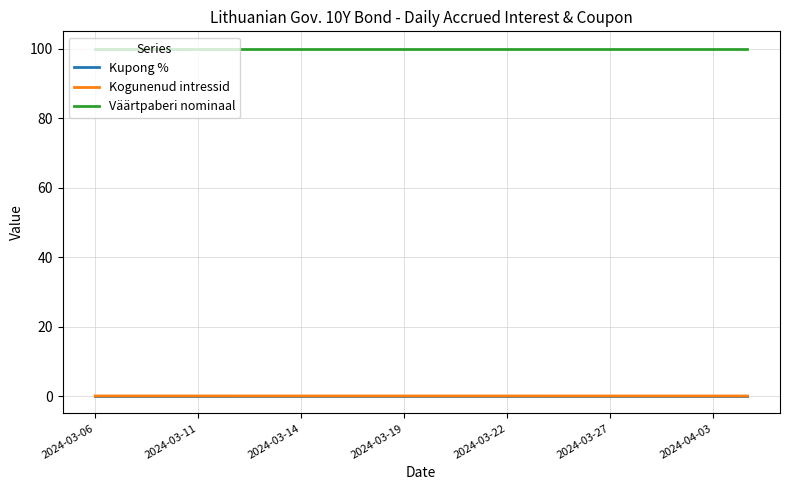

What is the maximum value shown in the chart?

100.0